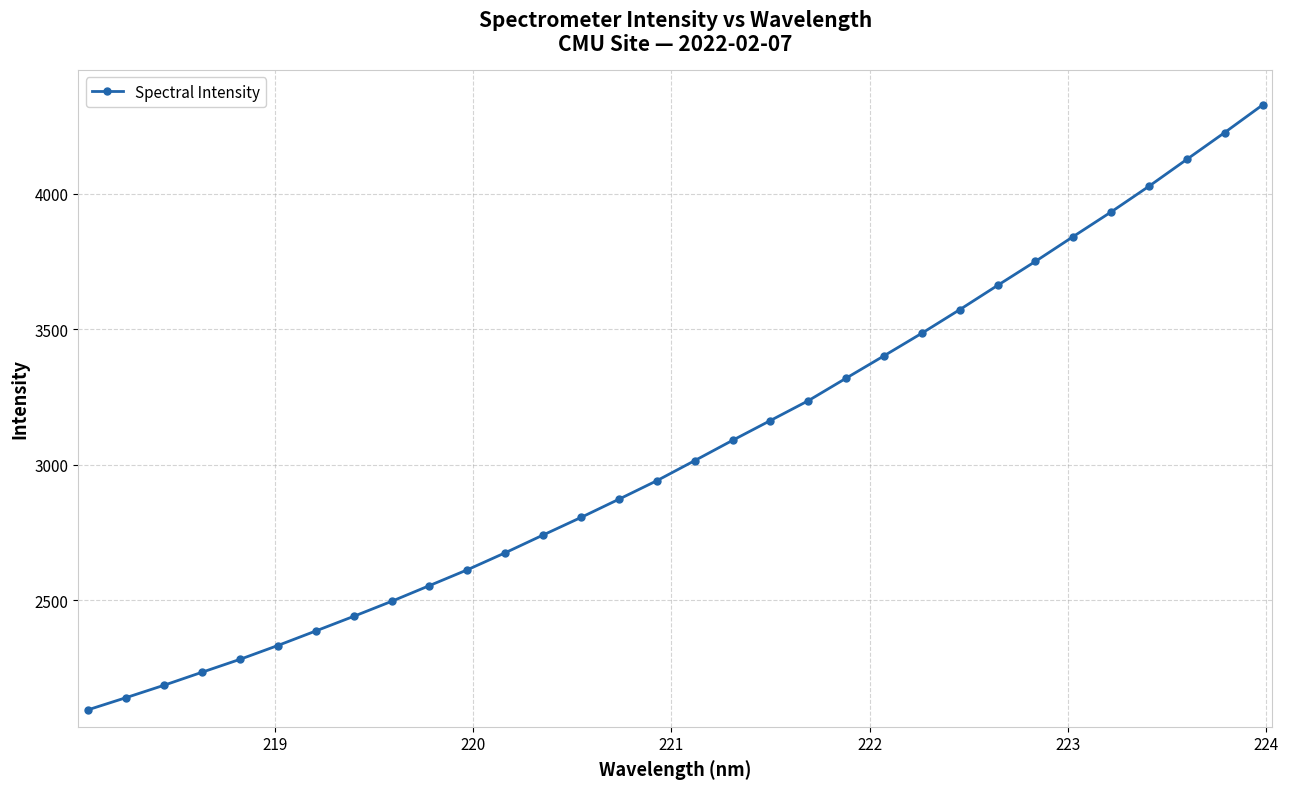

What is the smallest value displayed?

2095.5